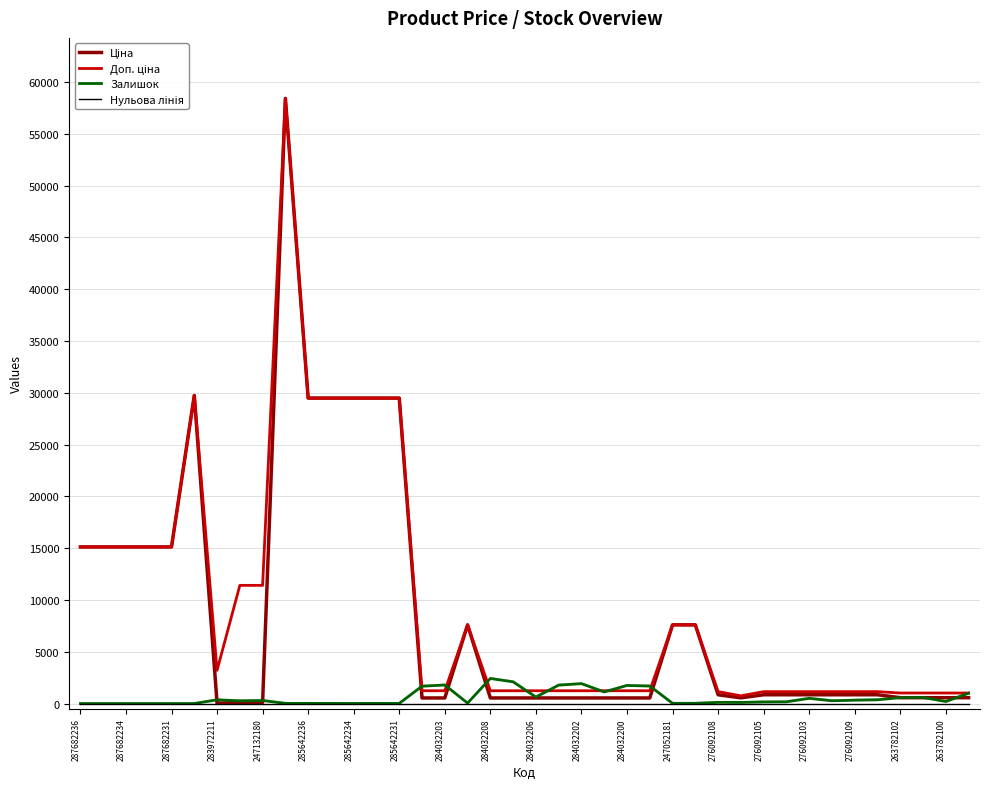

How many times do Доп. ціна and Залишок cross each other?

8